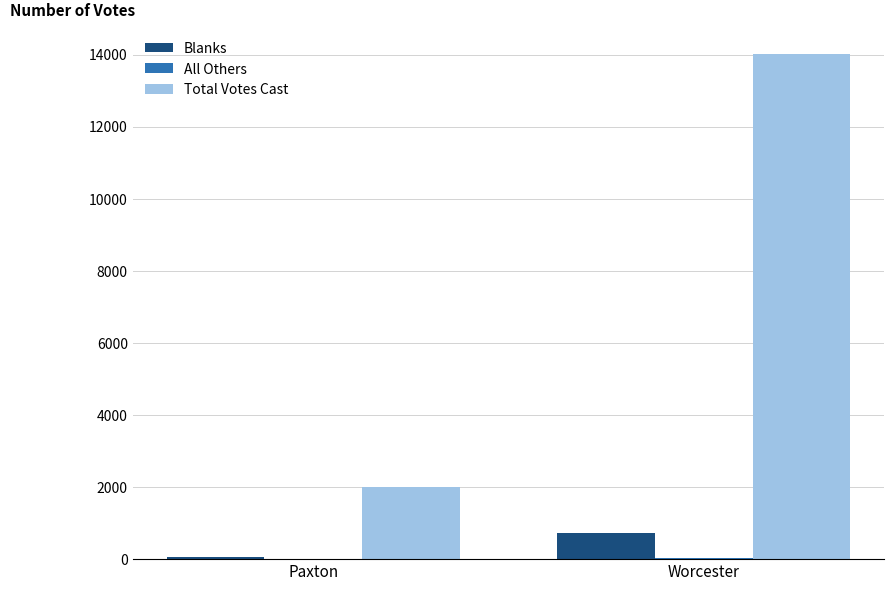

Is it true that Total Votes Cast equals 2014 at Paxton?

True